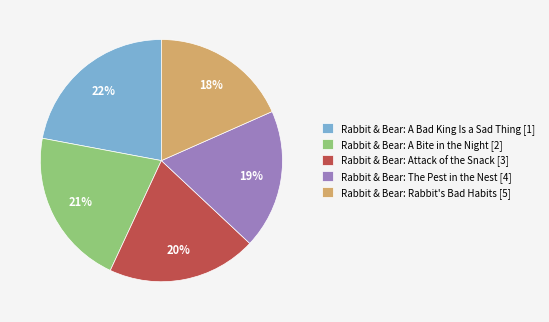

What percentage is the Rabbit & Bear: The Pest in the Nest [4] slice, to the nearest percent?

19%